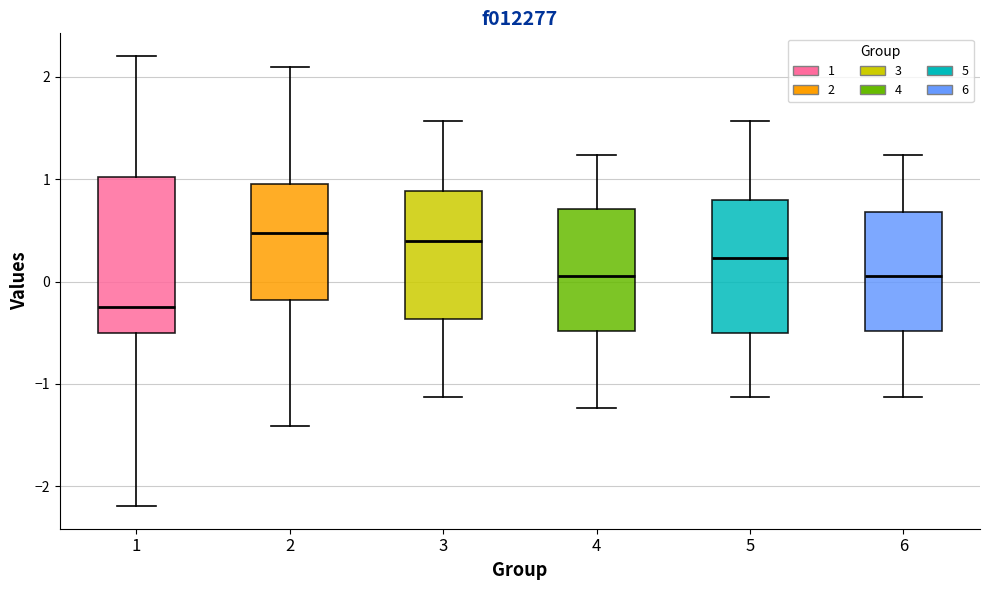

Reading left to right, transcribe this box plot: for each box, give where its median line is, the range the box spans, and where its two whiskers end, as read against the y-axis. The values are not printed on the chart, so give them approximately, as read against the axis.

1: median -0.2, box -0.5 to 1.0, whiskers -2.2 to 2.2
2: median 0.5, box -0.2 to 1.0, whiskers -1.4 to 2.1
3: median 0.4, box -0.4 to 0.9, whiskers -1.1 to 1.6
4: median 0.1, box -0.5 to 0.7, whiskers -1.2 to 1.2
5: median 0.2, box -0.5 to 0.8, whiskers -1.1 to 1.6
6: median 0.1, box -0.5 to 0.7, whiskers -1.1 to 1.2